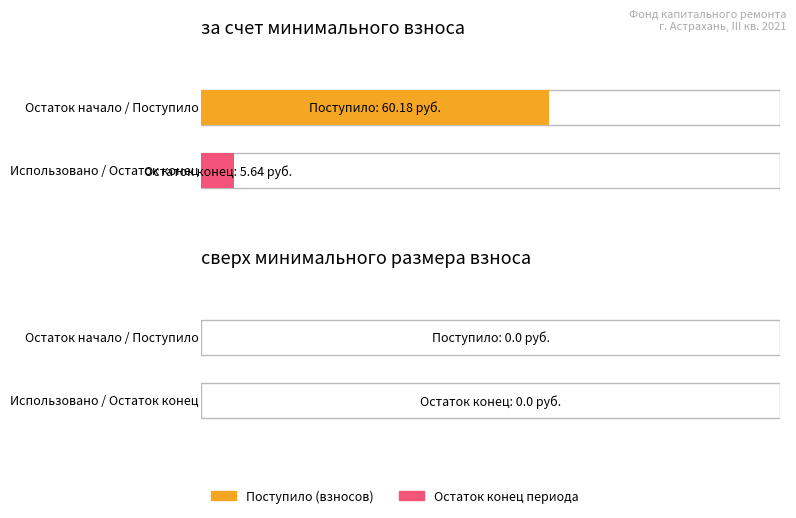

True or false: Maximum utilization has a value of 42.0 at за счет минимального взноса.

False